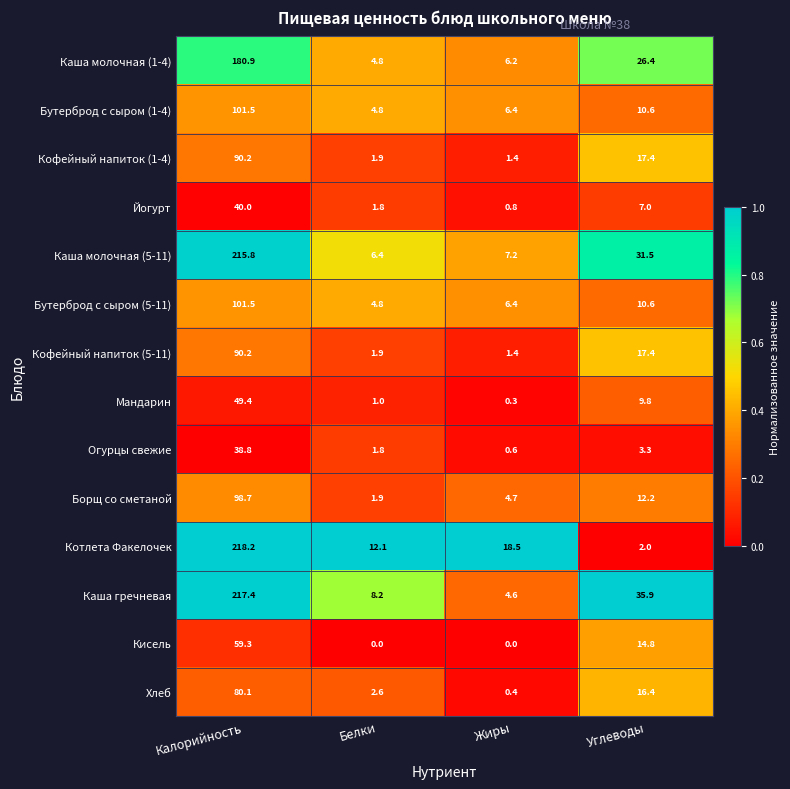

List the labels in order of Каша молочная (5-11) value, largest first.

Калорийность, Углеводы, Жиры, Белки